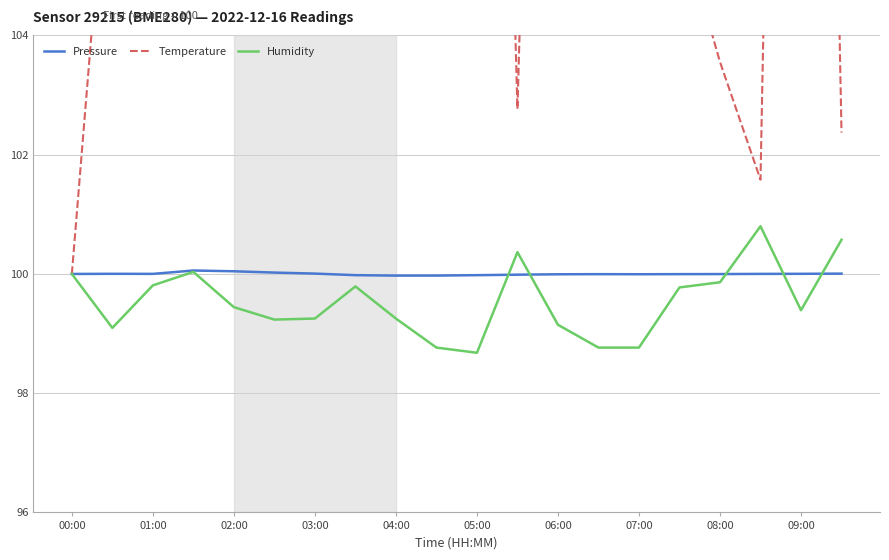

What is the greatest value displayed?

137.9